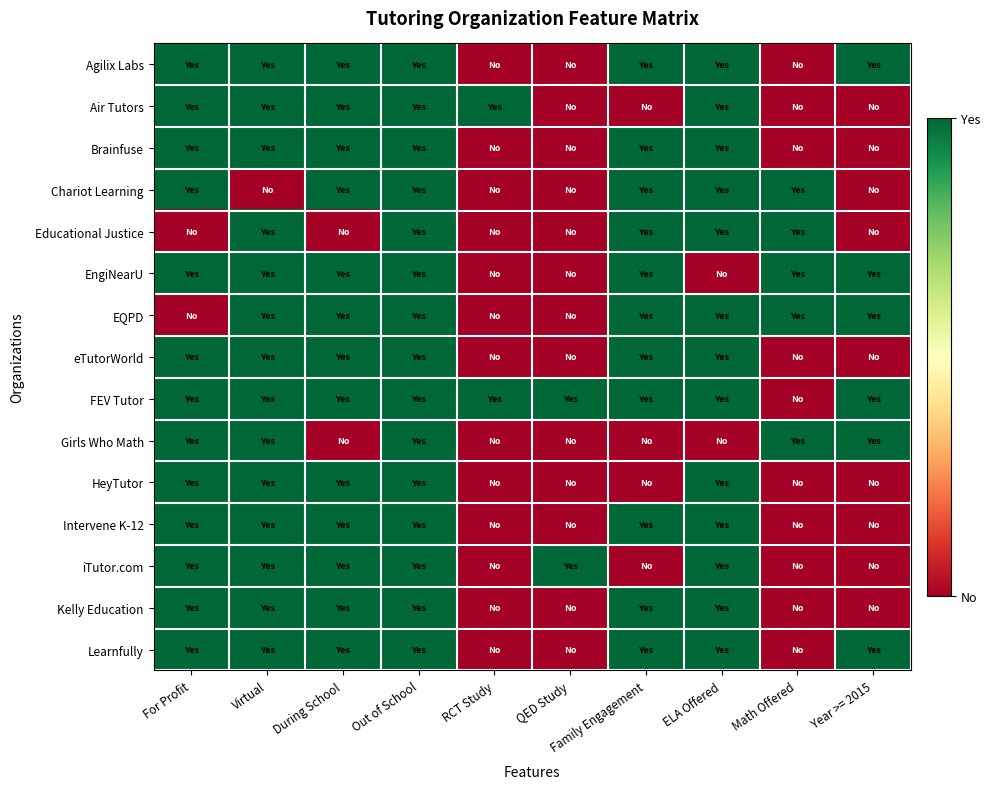

What is the maximum value shown in the chart?

1